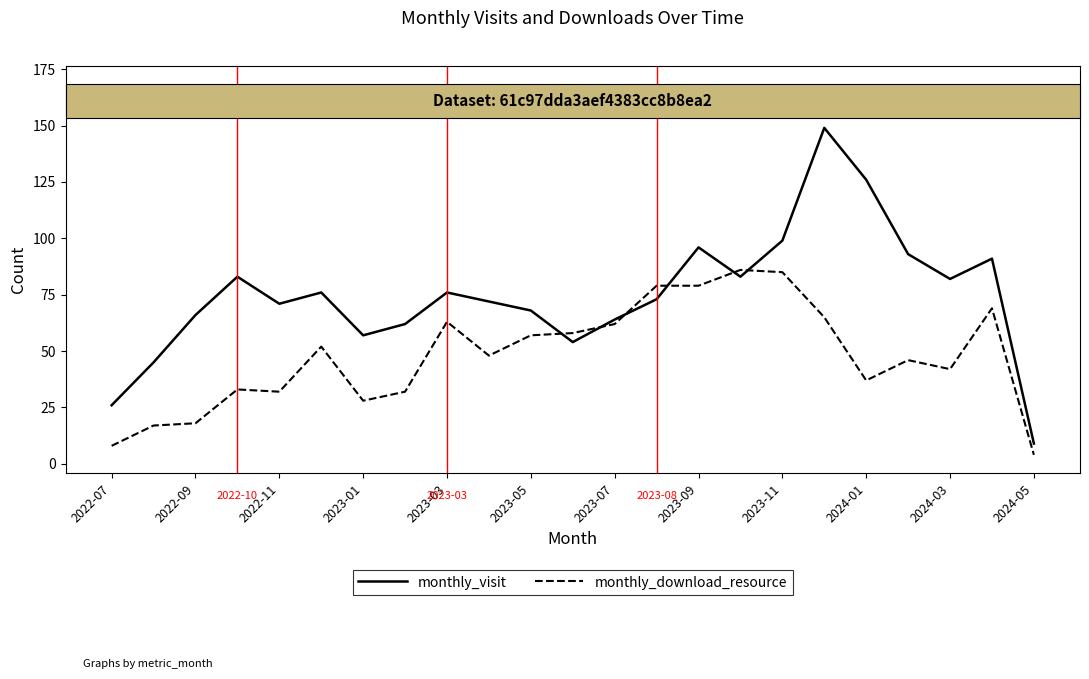

How many interior local peaks does the monthly_visit series have?

6